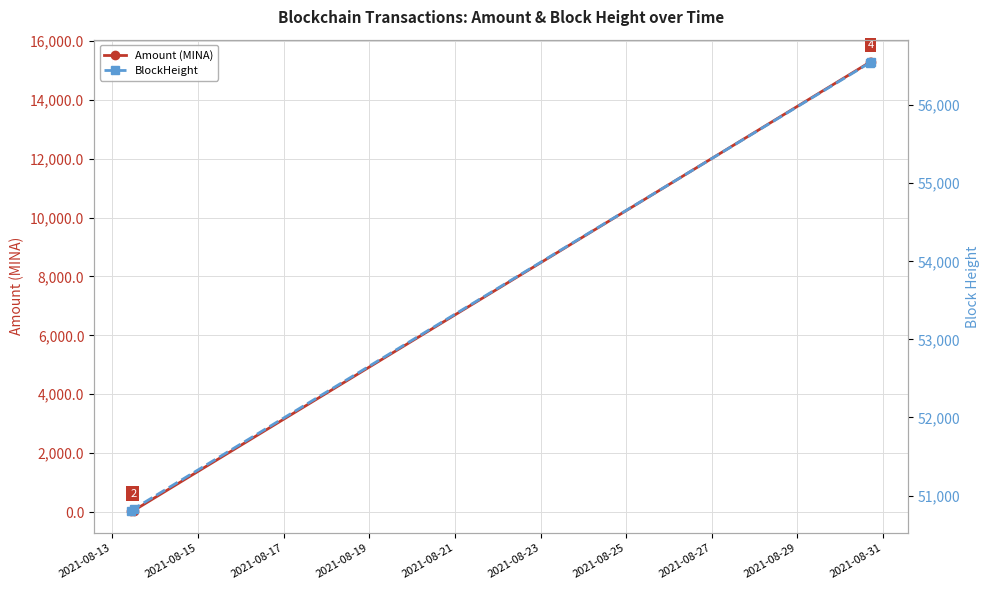

What is the value of the Amount (MINA) point at the 3rd from the left?

15279.2